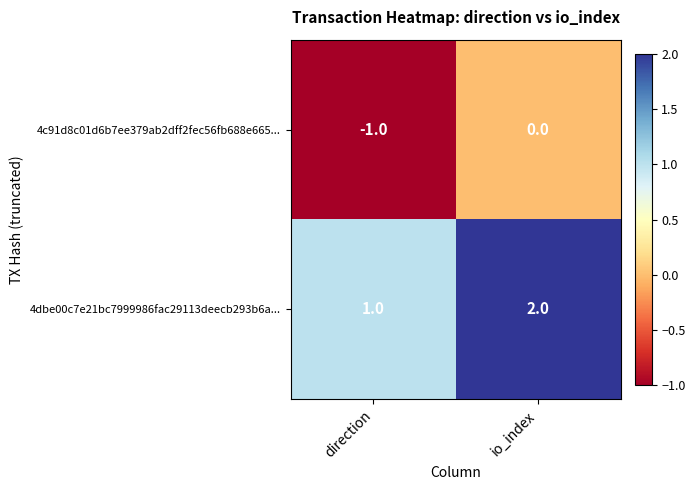

True or false: 4dbe00c7e21bc7999986fac29113deecb293b6a... has a value of 0 at direction.

False